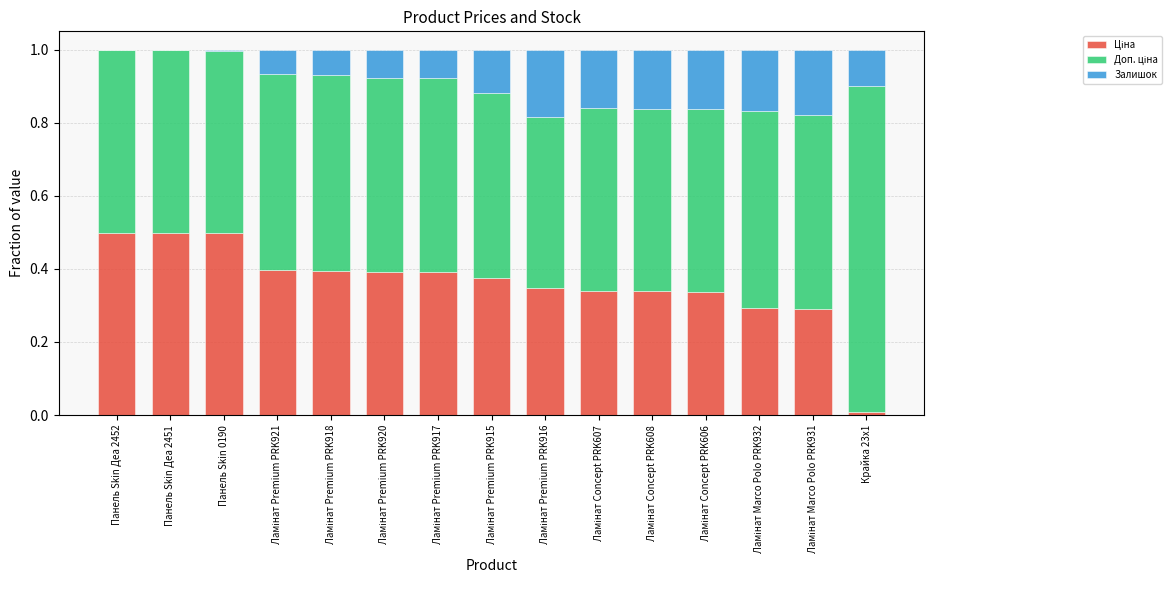

Are the bars horizontal?

No